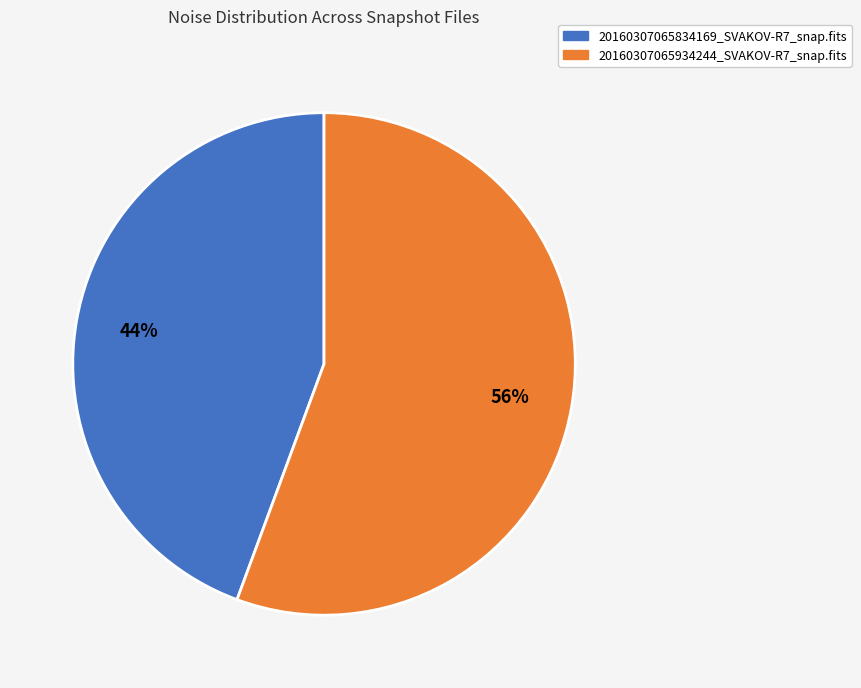

To the nearest percent, what portion does 20160307065934244_SVAKOV-R7_snap.fits represent?

56%